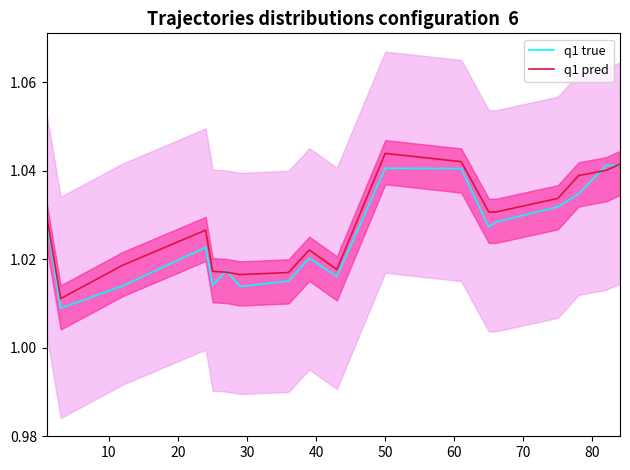

Count the number of categories in the chart.

18